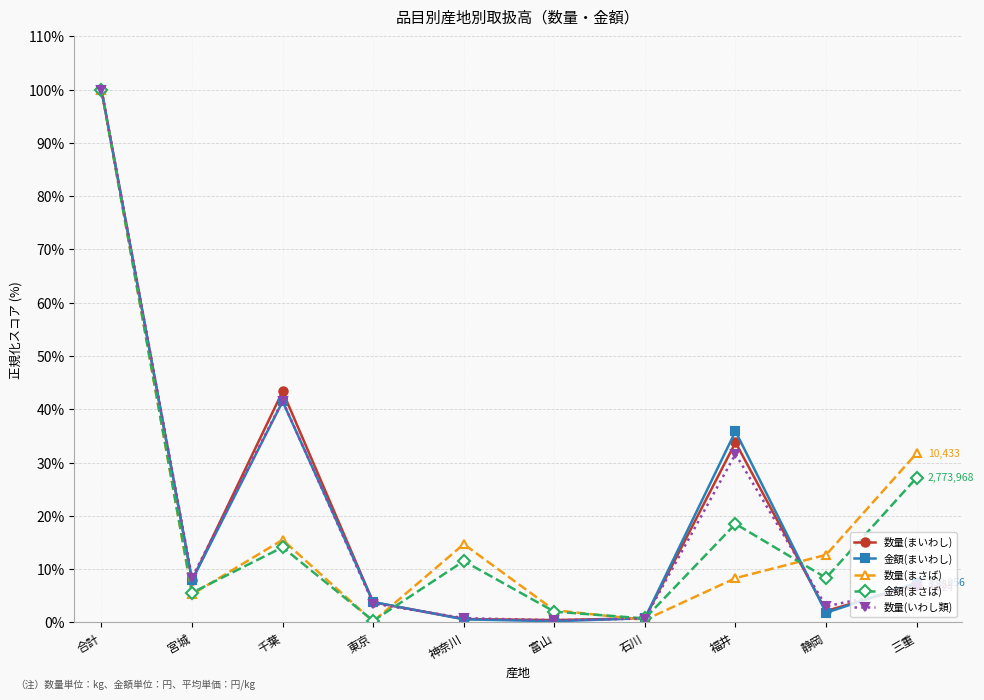

True or false: 数量(まさば) has a value of 20.8 at 静岡.

False